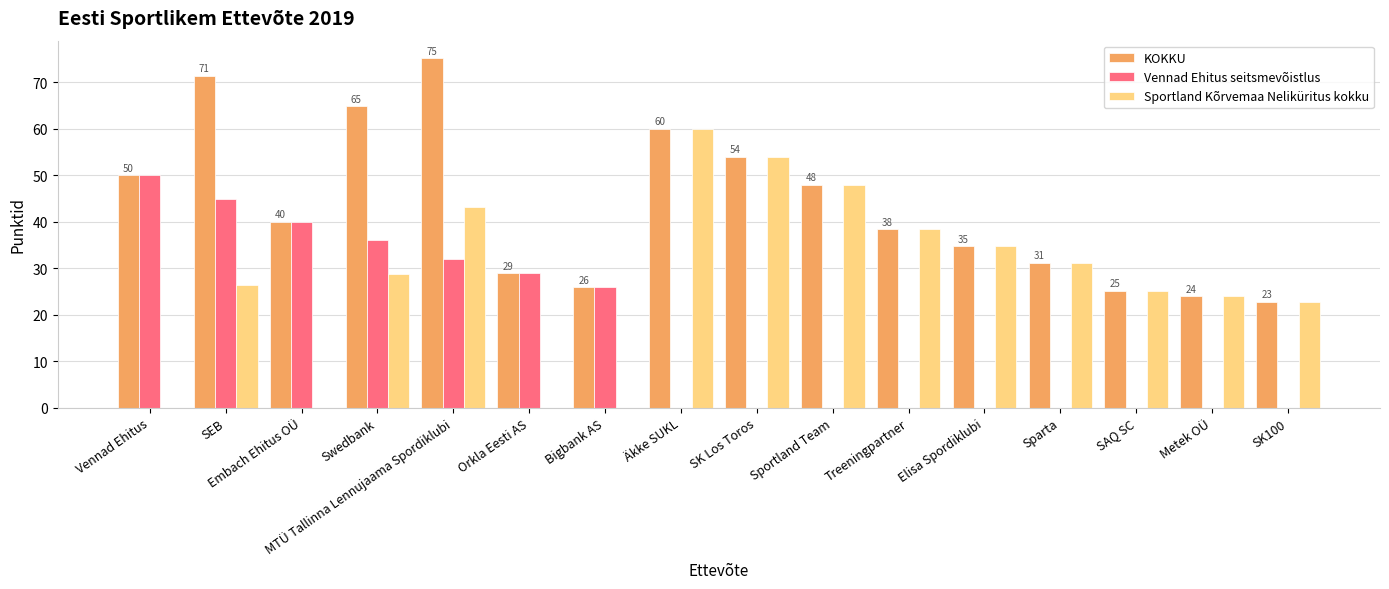

What is the sum of all KOKKU values?

694.8